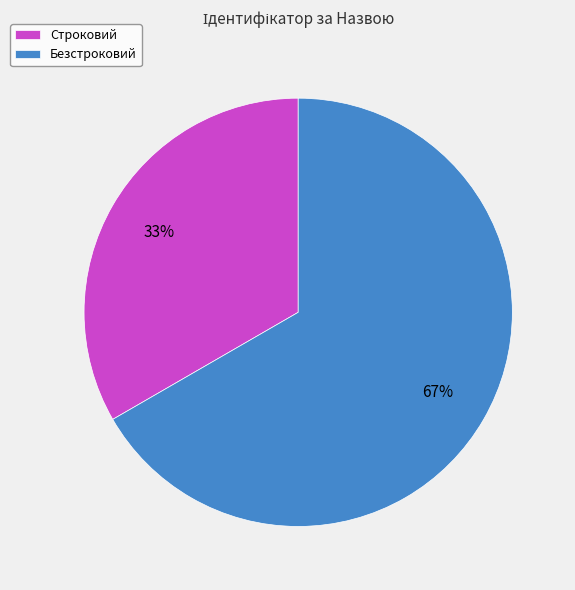

What is the smallest slice in the pie chart?

Строковий